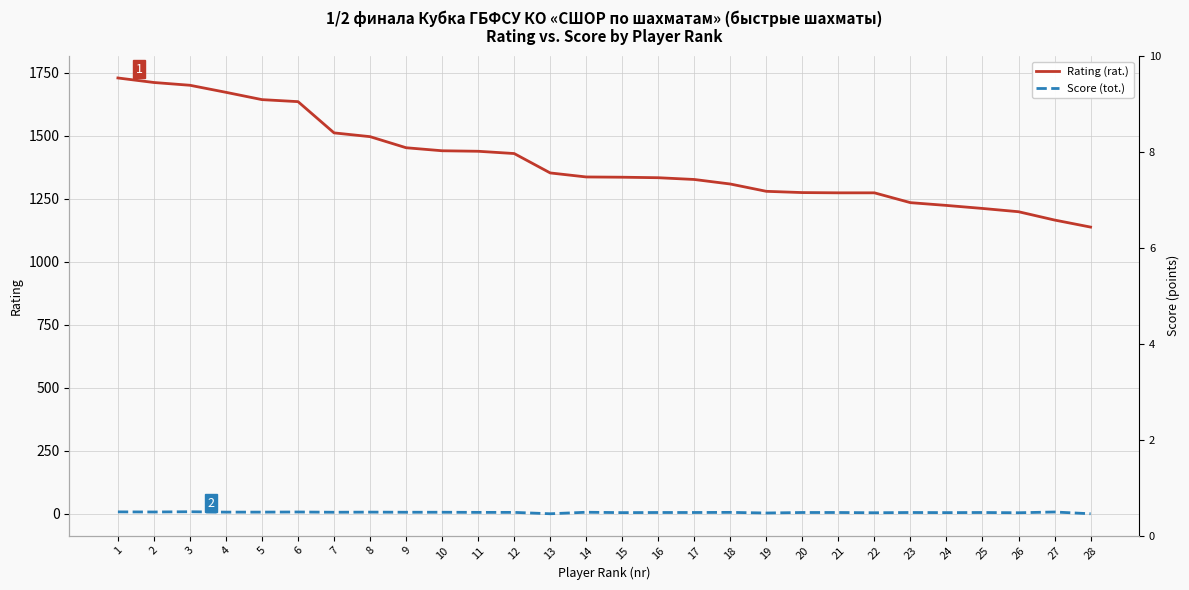

At how many categories does at least one series exceed 91?

28